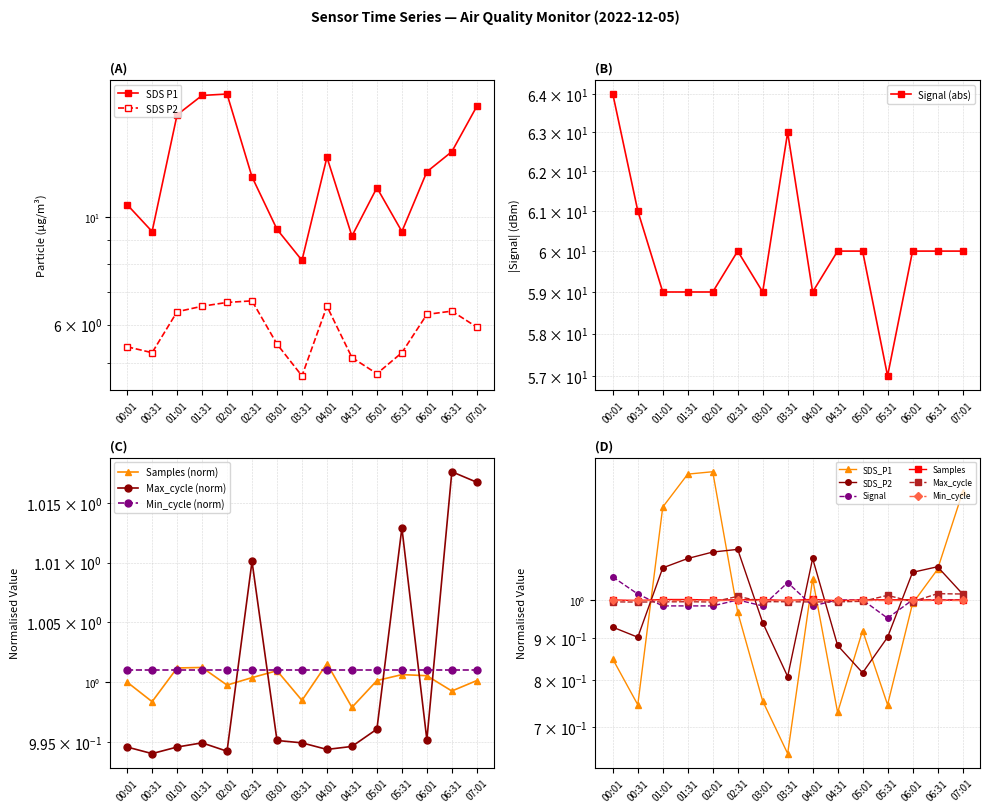

What is the label of the 12th point from the right?

01:31